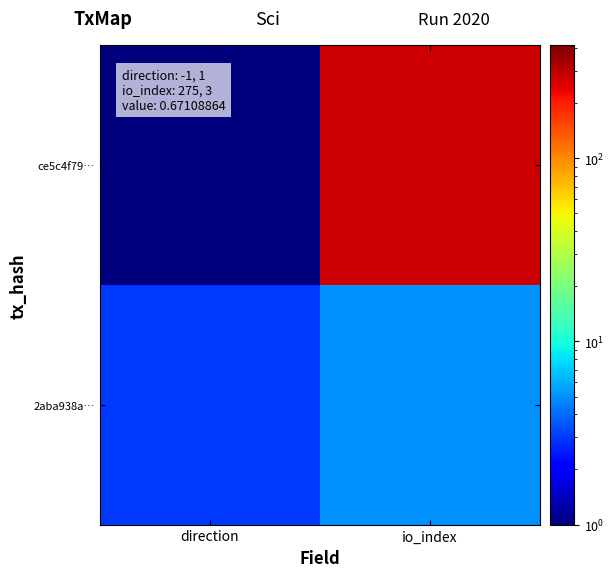

Count the number of categories in the chart.

2